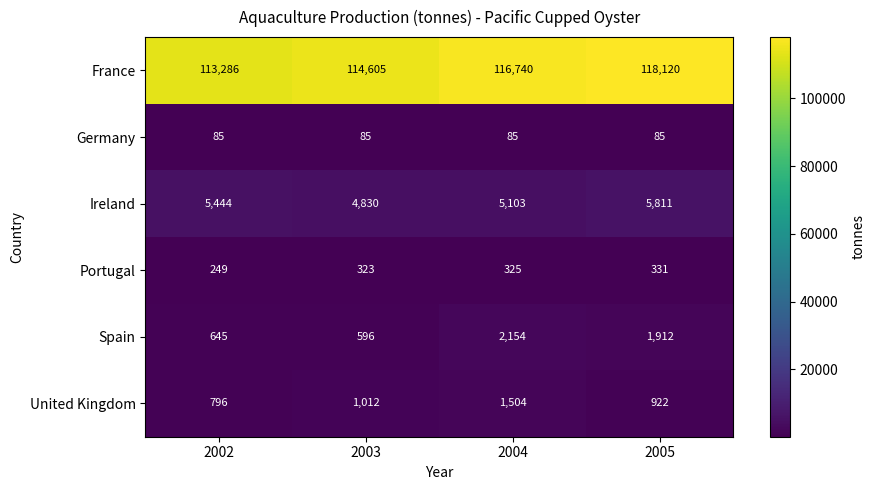

Is it true that France equals 186566 at 2002?

False